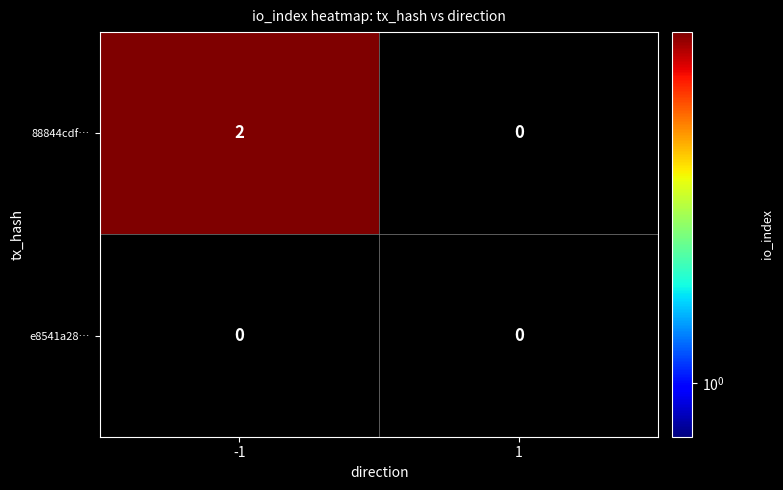

Is the value of 88844cdf… at -1 greater than the value of e8541a28… at -1?

Yes